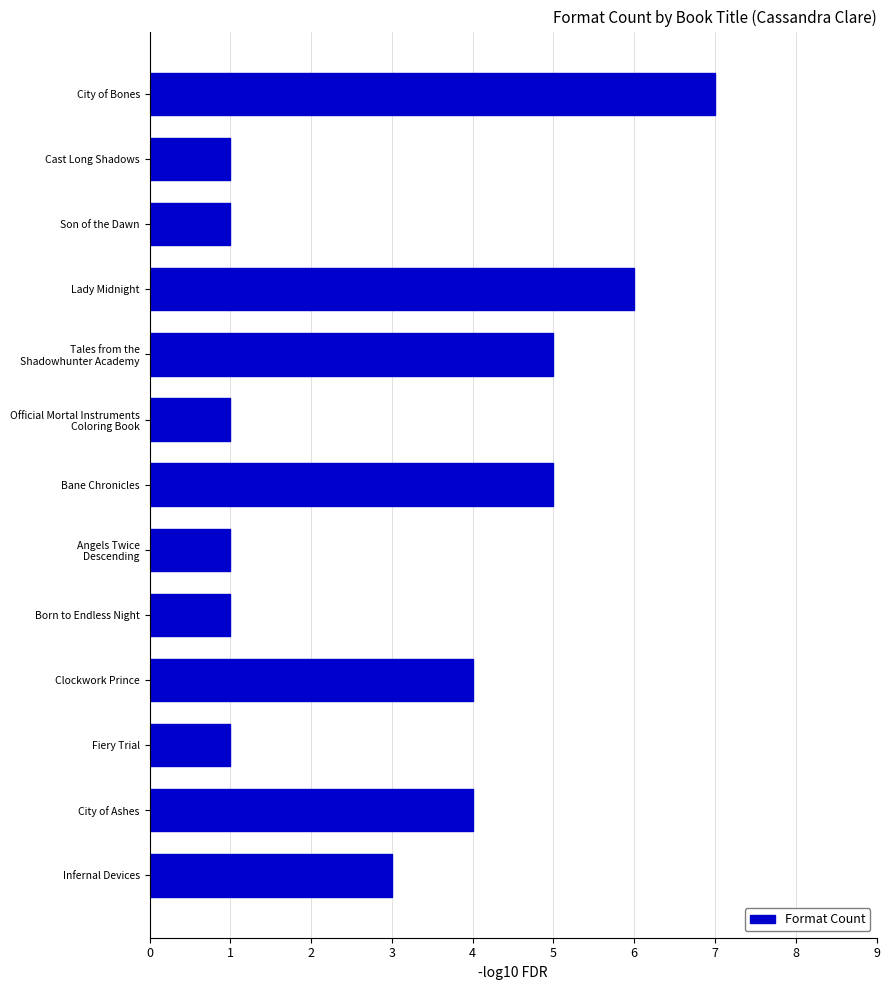

What is the smallest value displayed?

1